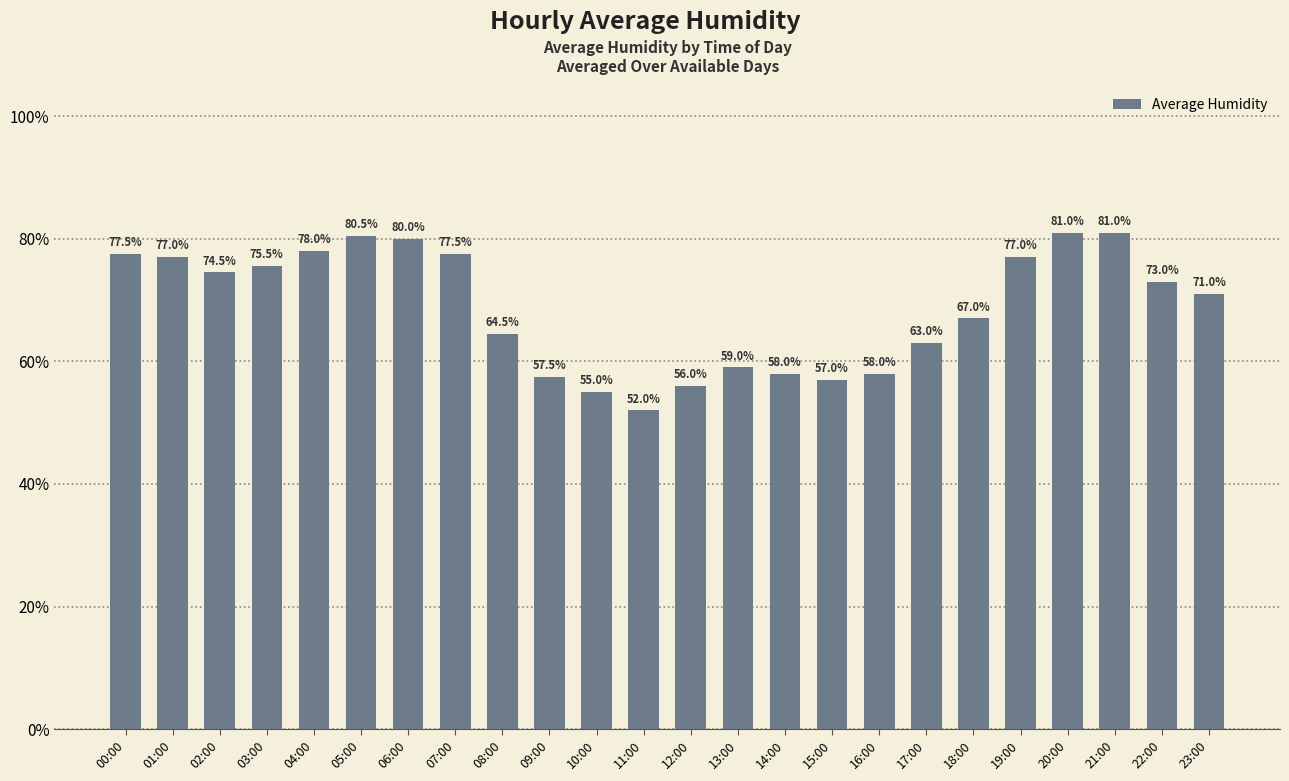

What is the ratio of the value at 00:00 to the value at 05:00?

1.0